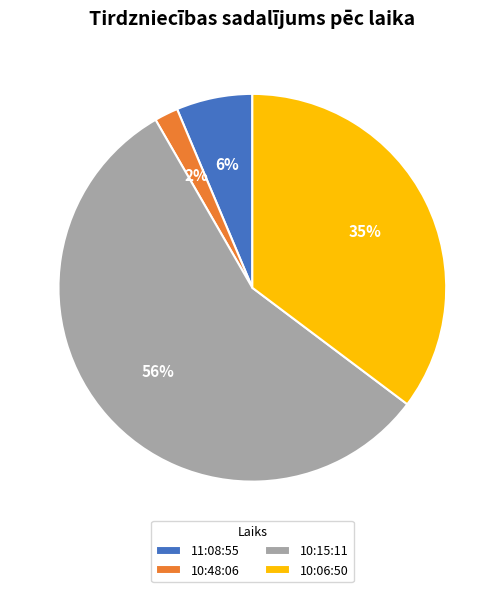

Which has a higher value, 10:06:50 or 10:15:11?

10:15:11